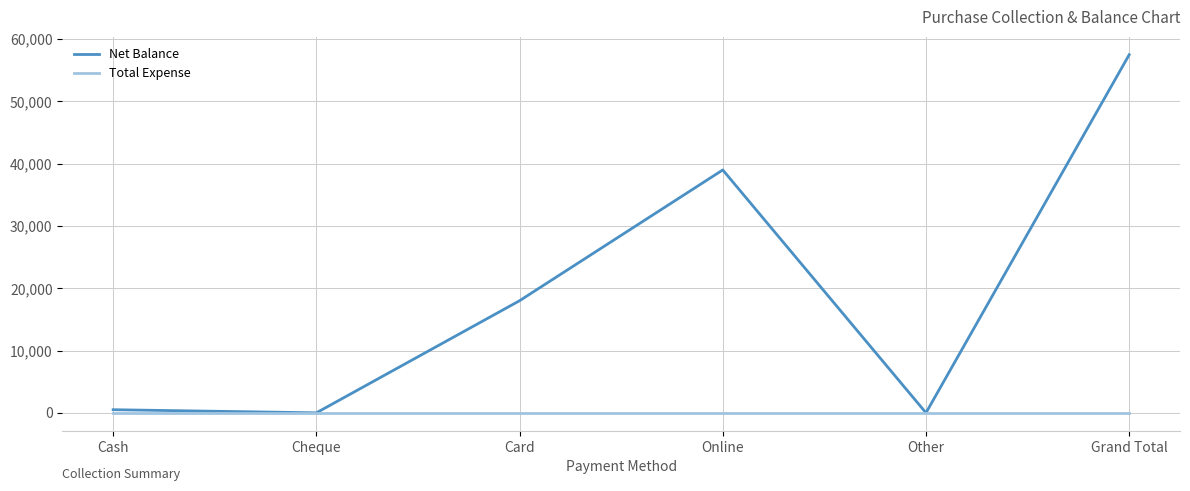

In Net Balance, how many points are lower than both neighbors (excluding endpoints)?

2